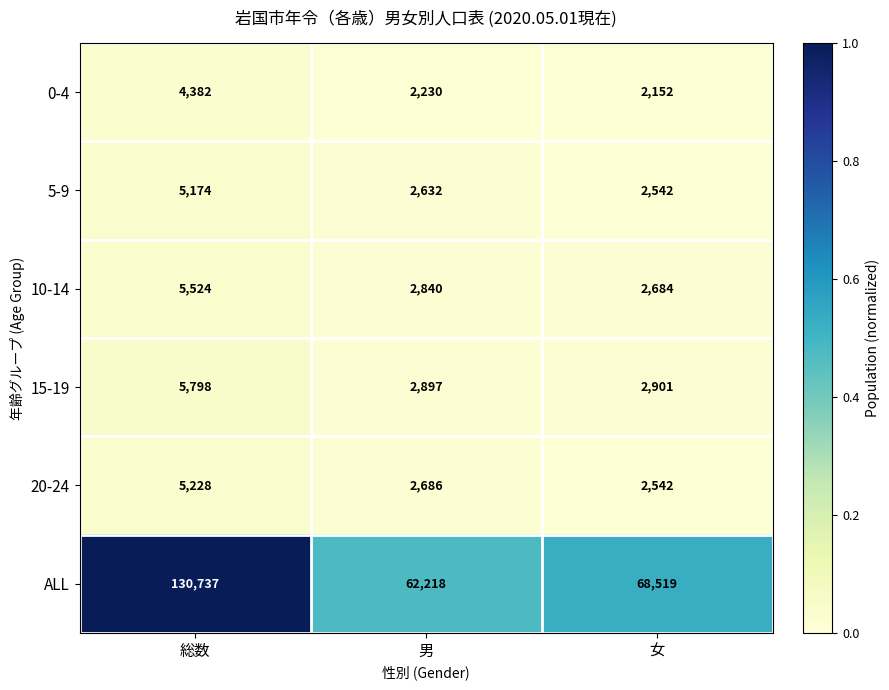

Reading right to left, list all the values displayed in this chart.

0-4: 女=2152	男=2230	総数=4382
5-9: 女=2542	男=2632	総数=5174
10-14: 女=2684	男=2840	総数=5524
15-19: 女=2901	男=2897	総数=5798
20-24: 女=2542	男=2686	総数=5228
ALL: 女=68519	男=62218	総数=130737